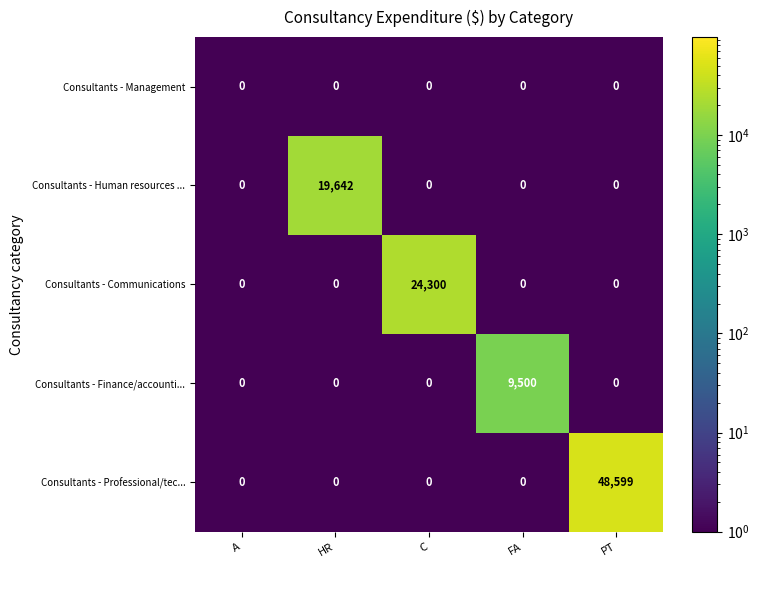

Rank the series by their maximum value, from lowest to highest.

Consultants - Management, Consultants - Finance/accounti..., Consultants - Human resources ..., Consultants - Communications, Consultants - Professional/tec...